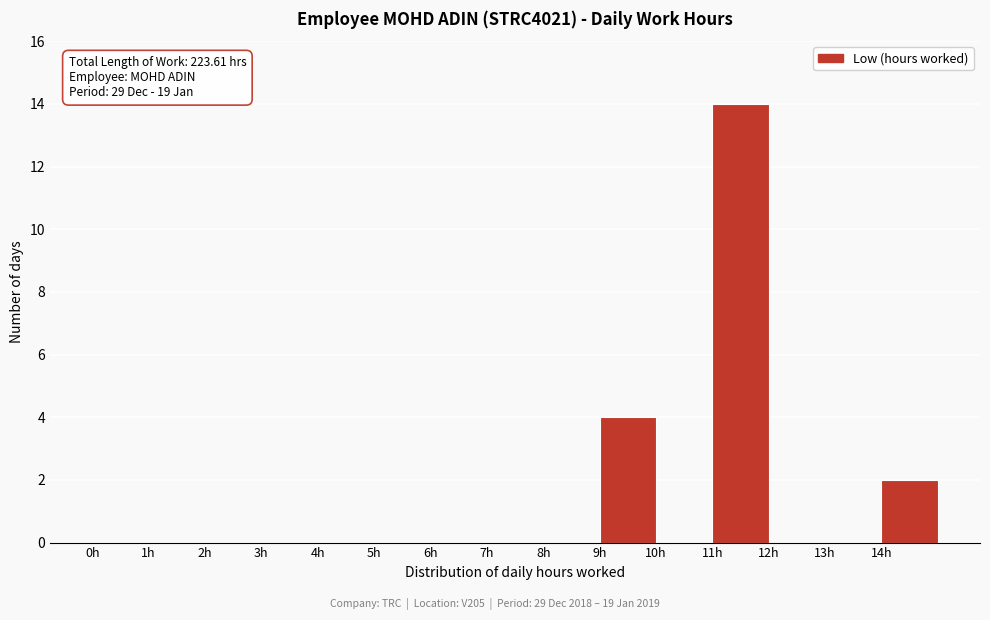

Over which range of the x-axis is the bar tallest?

11 to 12